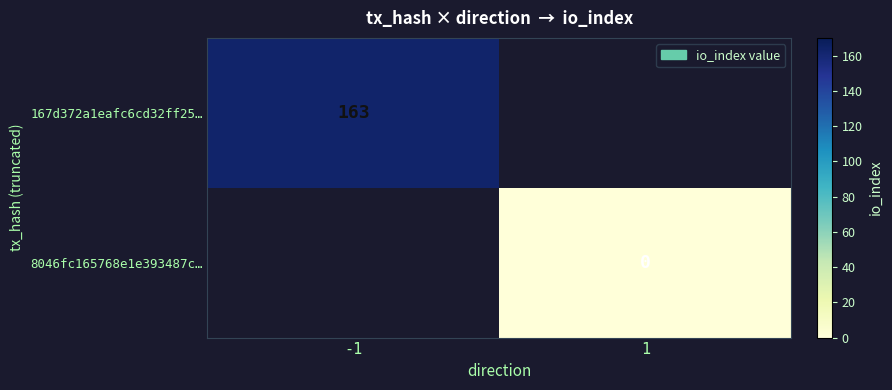

At how many categories does at least one series exceed 68?

1